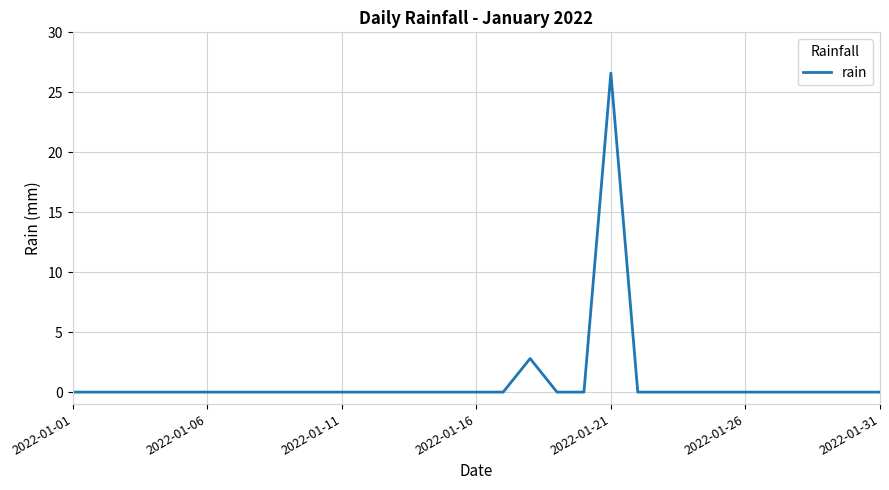

What is the maximum value shown in the chart?

26.6